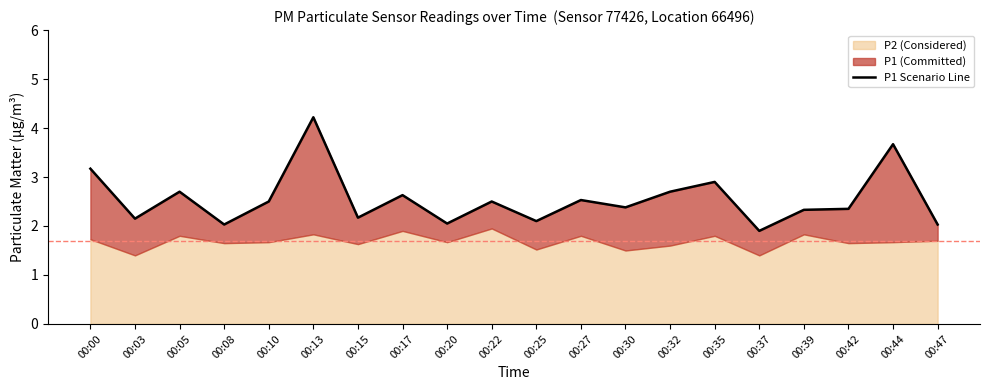

What is the value of the 17th point from the left?

2.3